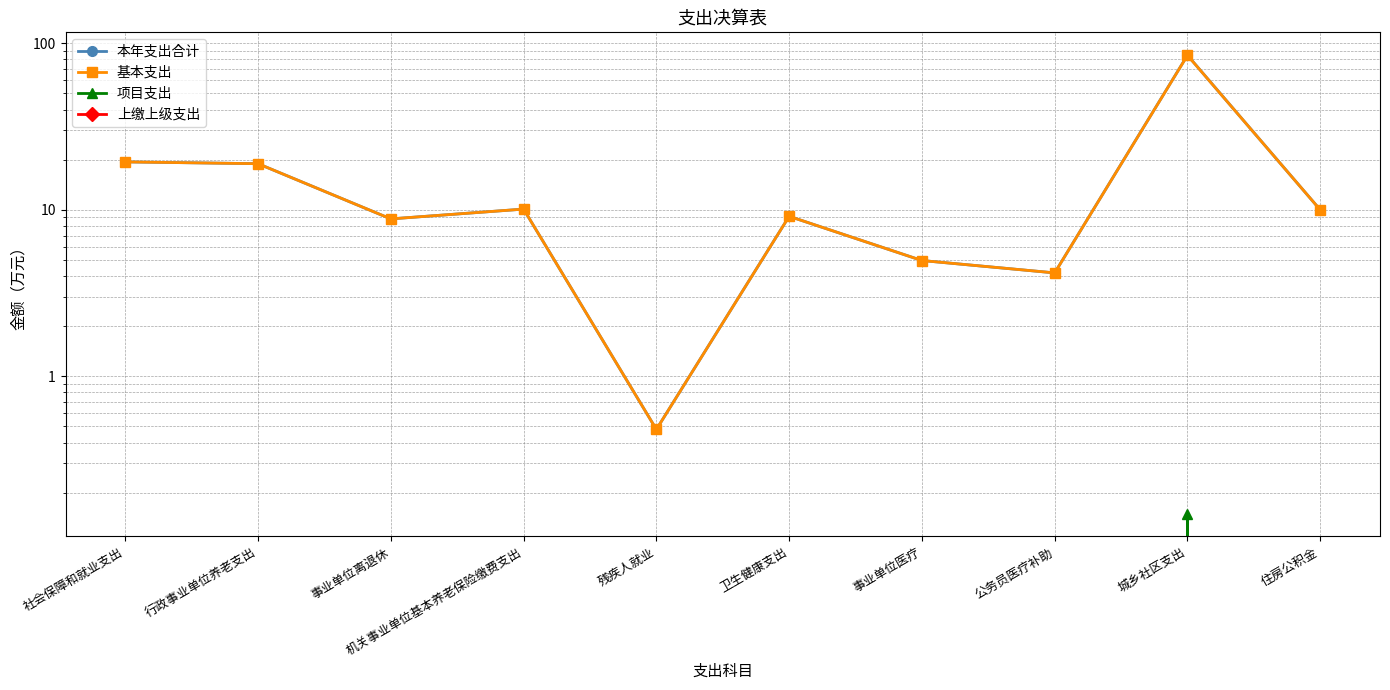

What is the total value across all series at 卫生健康支出?

18.3